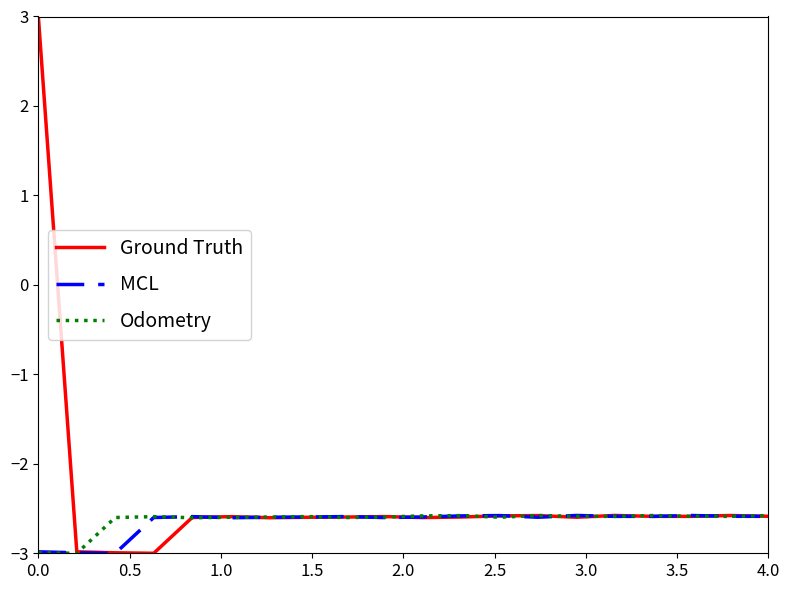

Which series has the widest spread of values?

Ground Truth